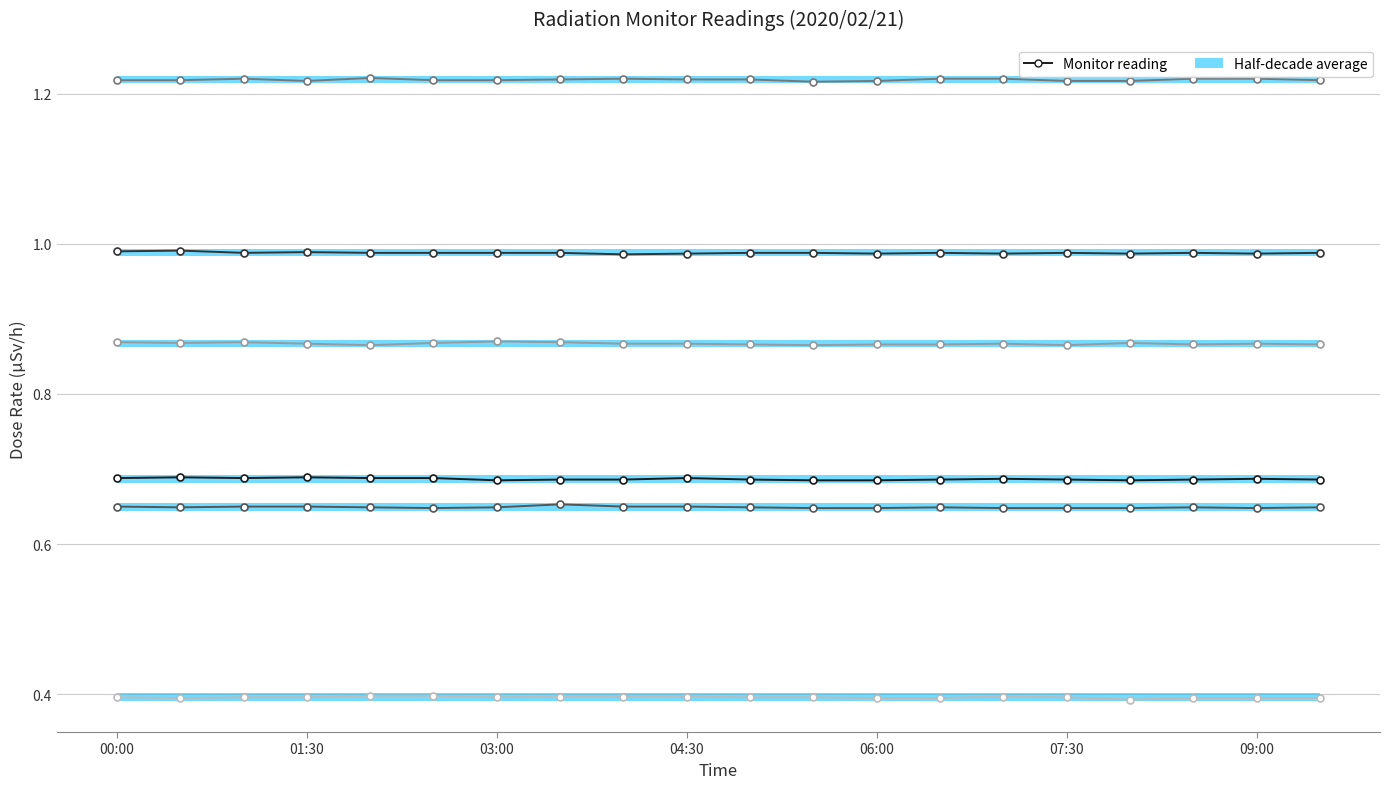

True or false: MP-2 and MP-6 intersect in this chart.

False